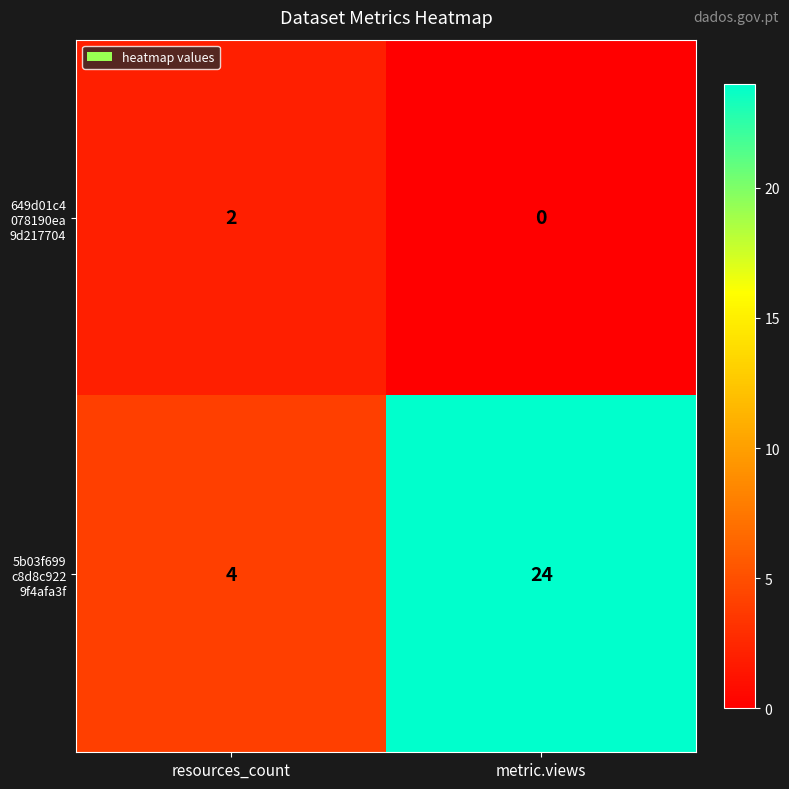

At which category is the sum across all series the highest?

metric.views